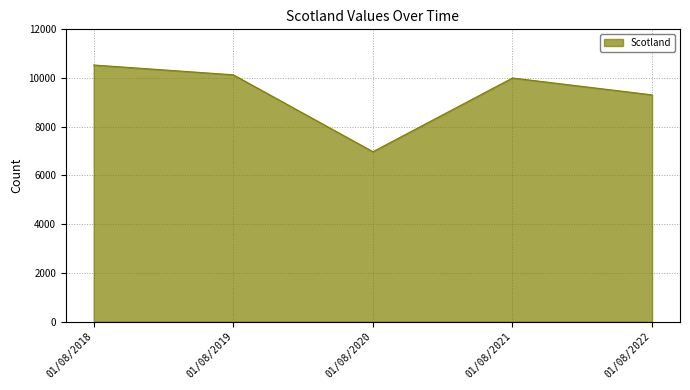

List the labels in order of value, largest first.

01/08/2018, 01/08/2019, 01/08/2021, 01/08/2022, 01/08/2020